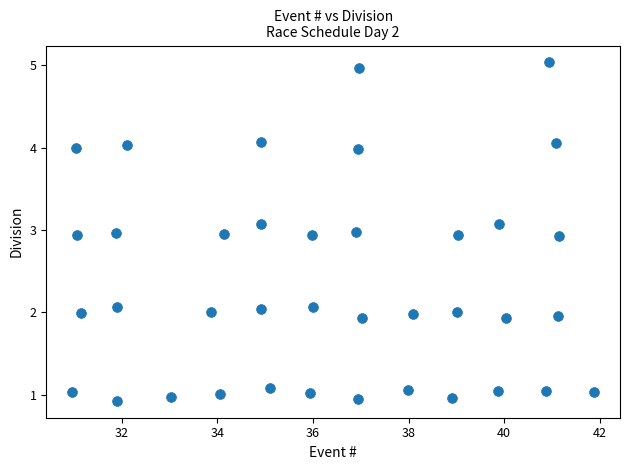

What is the range of X values (max minus min)?

10.9